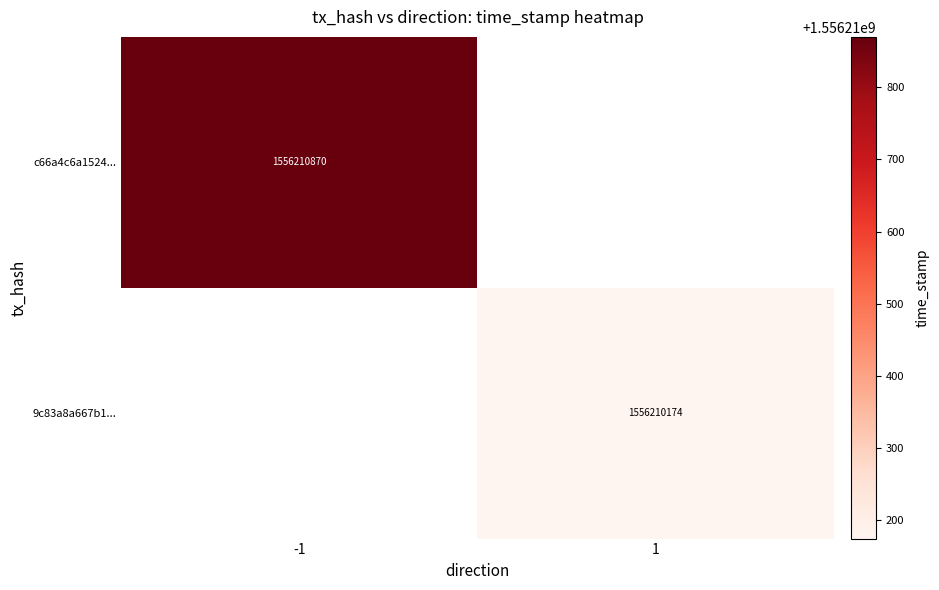

Reading right to left, extract all data points from this chart.

c66a4c6a15243d50026fe287a6580490c2e512c: time_stamp=1556210870	direction=-1
9c83a8a667b153aa5d94ef8a058caae239f4d07: time_stamp=1556210174	direction=1